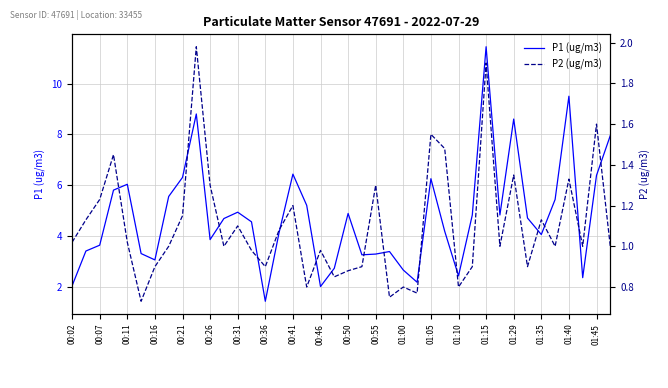

What is the lowest value of the P1 (ug/m3) series?

1.4